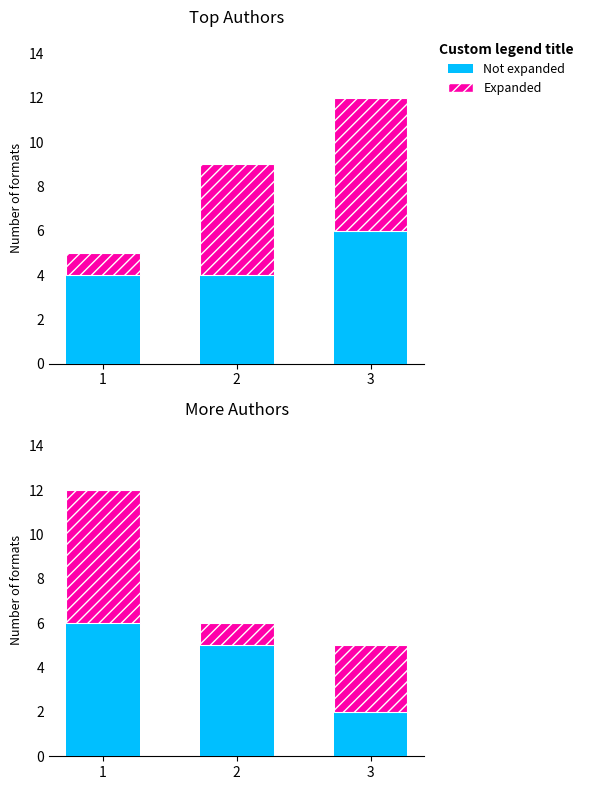

Rank the categories by Expanded value from highest to lowest.

1, 3, 2